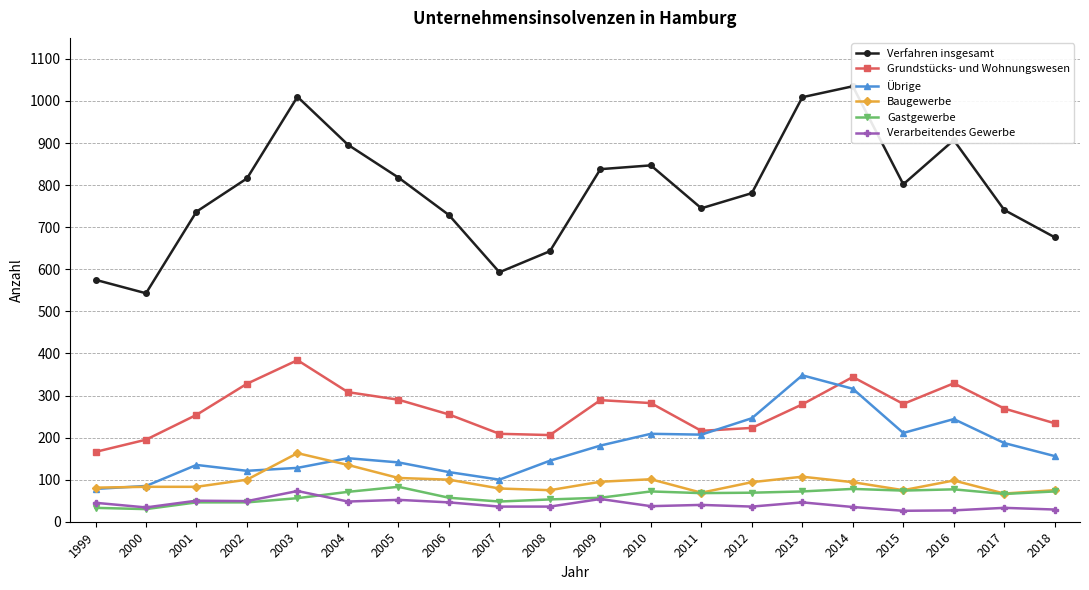

True or false: Baugewerbe and Verfahren insgesamt intersect in this chart.

False